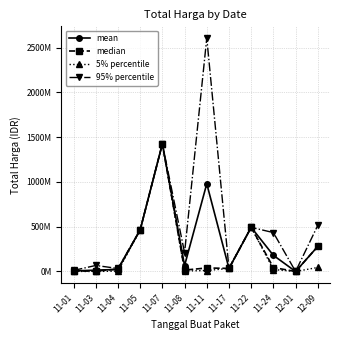

What are all the series names shown in the legend?

mean, median, 5% percentile, 95% percentile